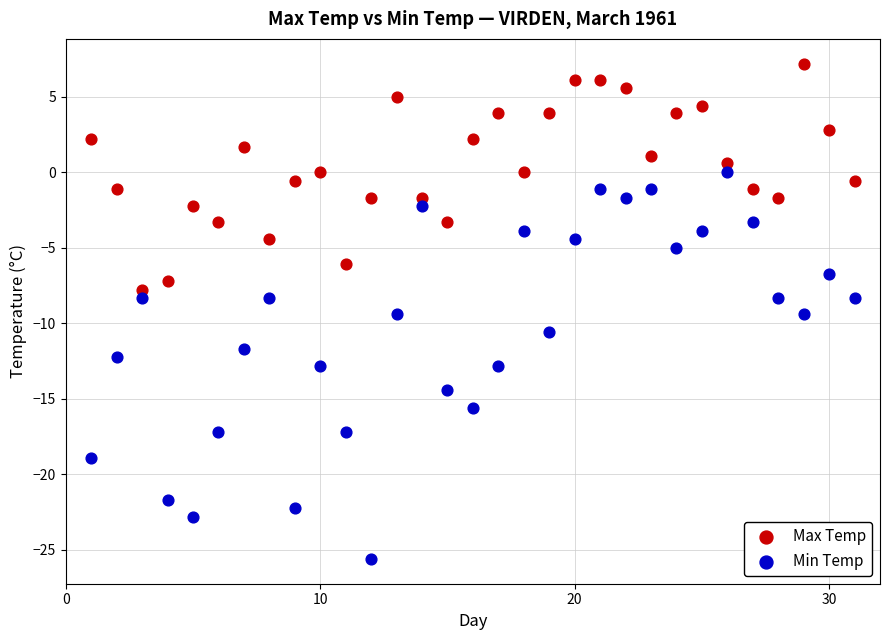

What are all the series names shown in the legend?

Max Temp, Min Temp